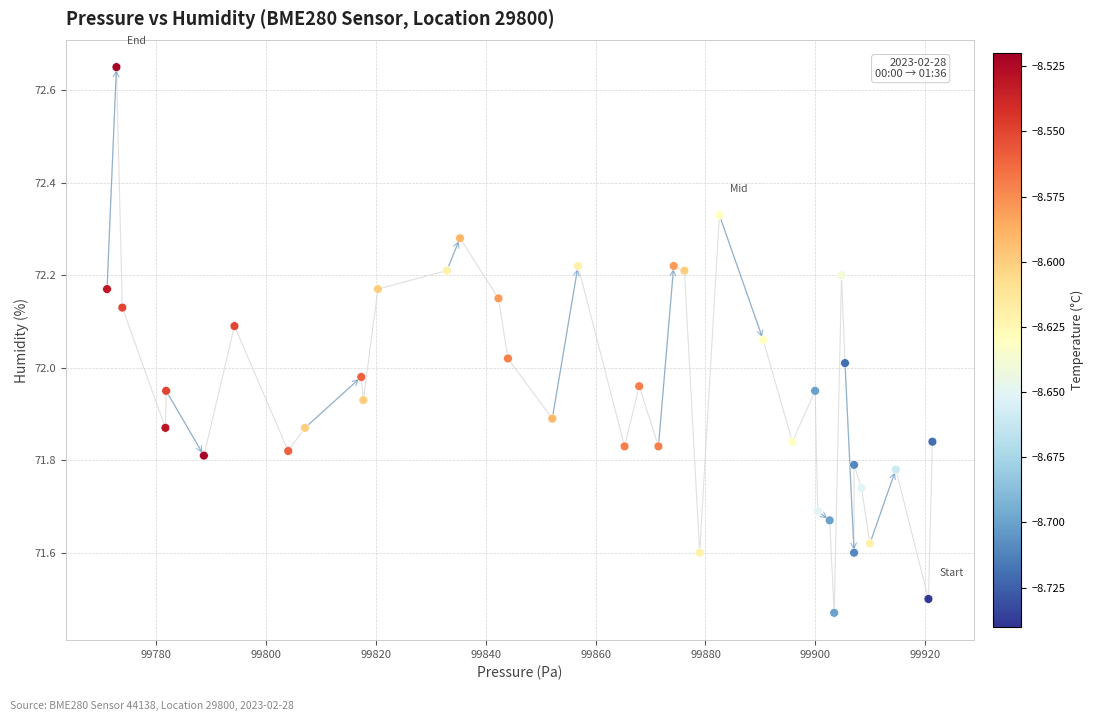

What is the range of X values (max minus min)?

150.1